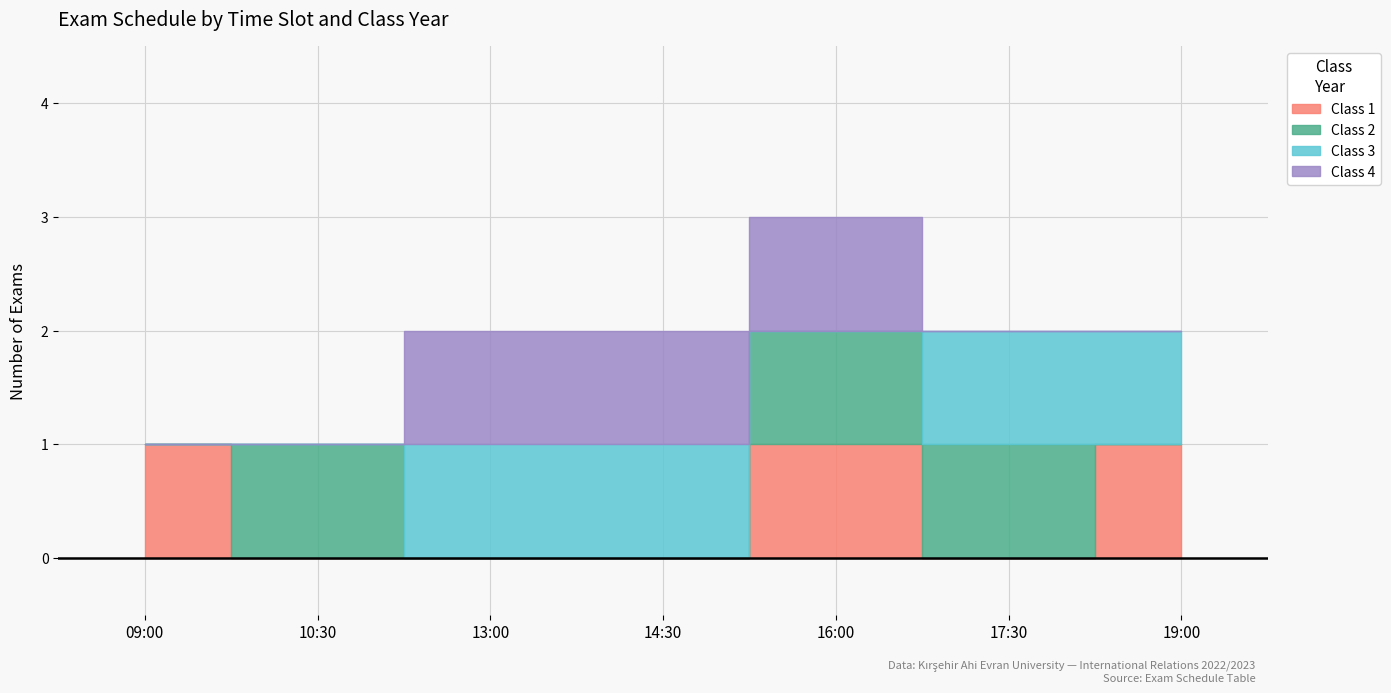

Between 14:30 and 17:30, which series saw the biggest shift?

Class 2